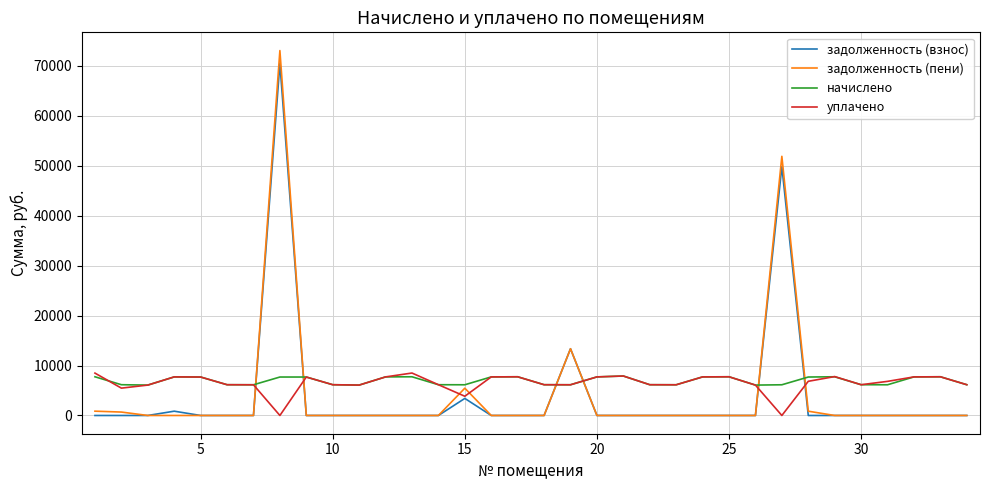

What is the maximum value for уплачено?

8500.2